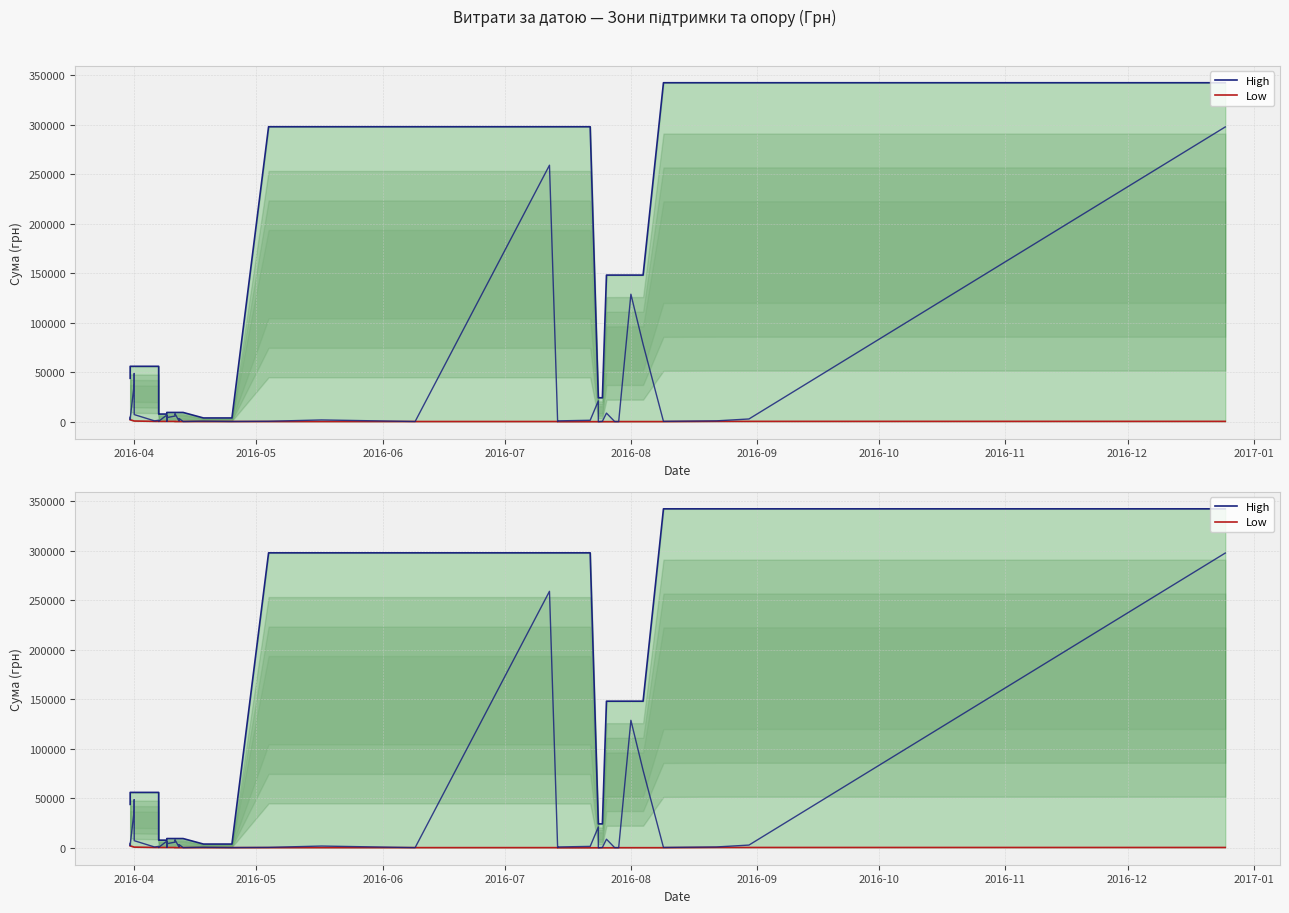

What is the average value of the High series?

120193.9